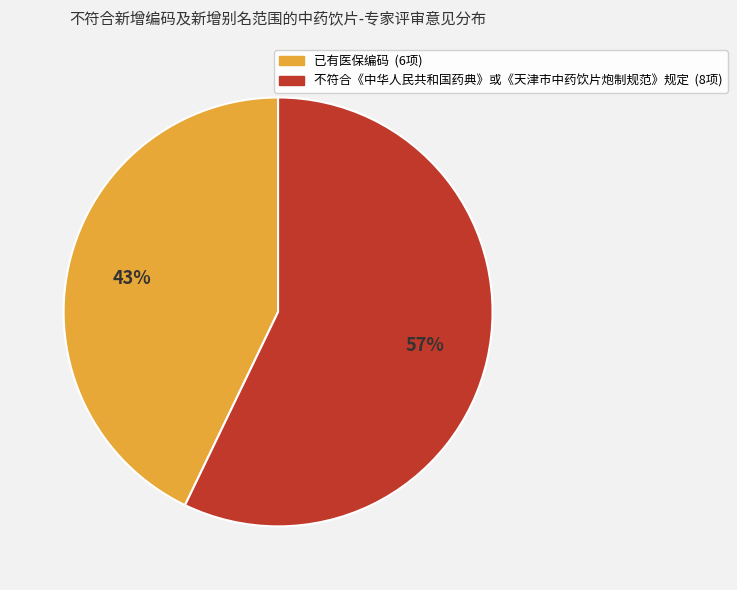

Is it true that 不符合《中华人民共和国药典》或《天津市中药饮片炮制规范》规定 is 45% of the pie?

False